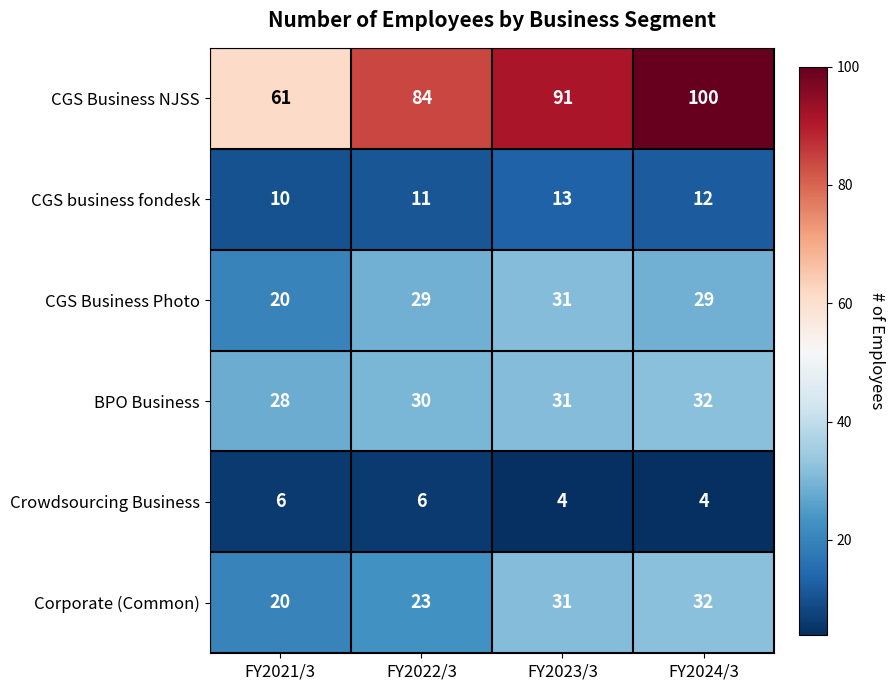

The CGS Business Photo series shows 48 at FY2022/3. True or false?

False